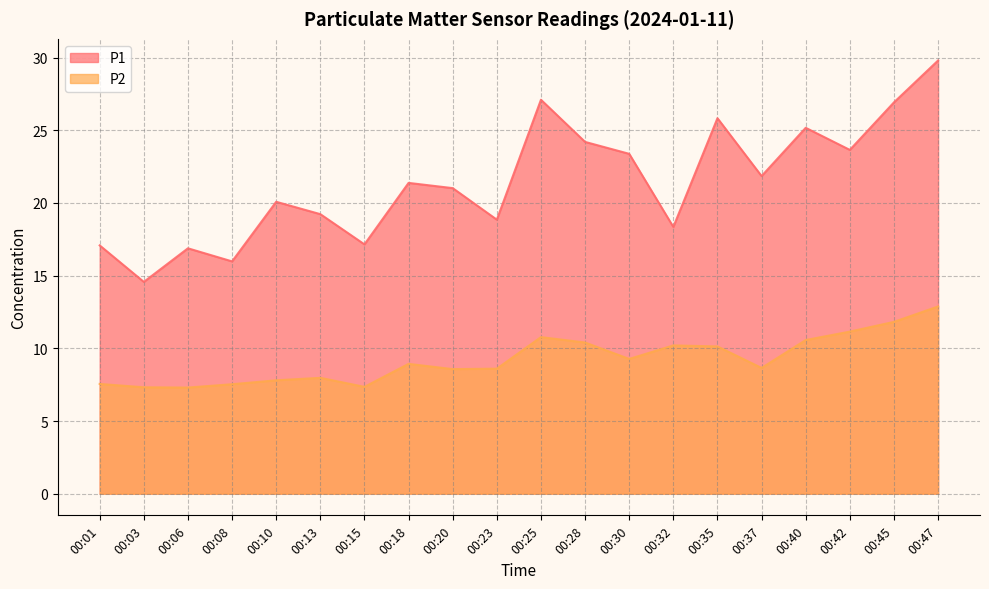

In P1, how many points are higher than both neighbors (excluding endpoints)?

6